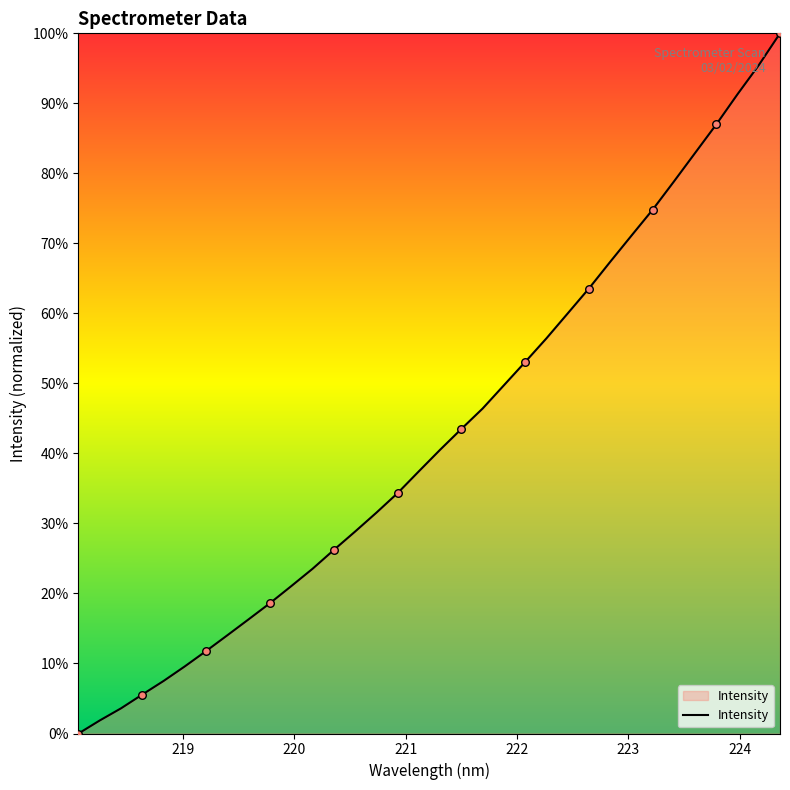

What is the maximum value shown in the chart?

100.0